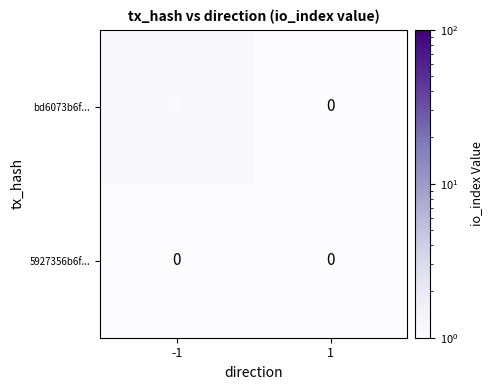

Is it true that bd6073b6f... equals 1 at -1?

True